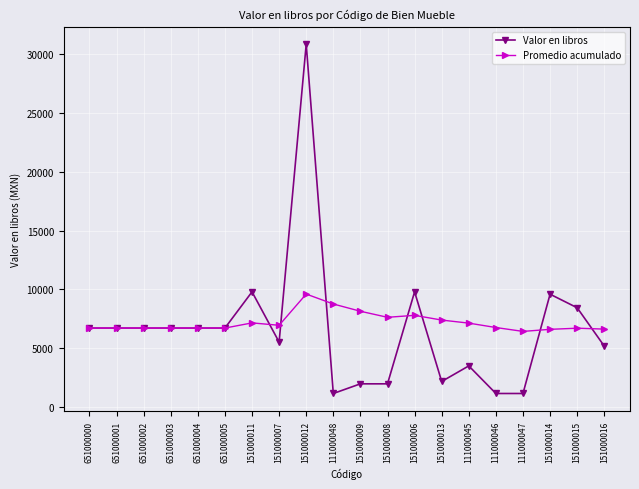

In Promedio acumulado, how many points are higher than both neighbors (excluding endpoints)?

4